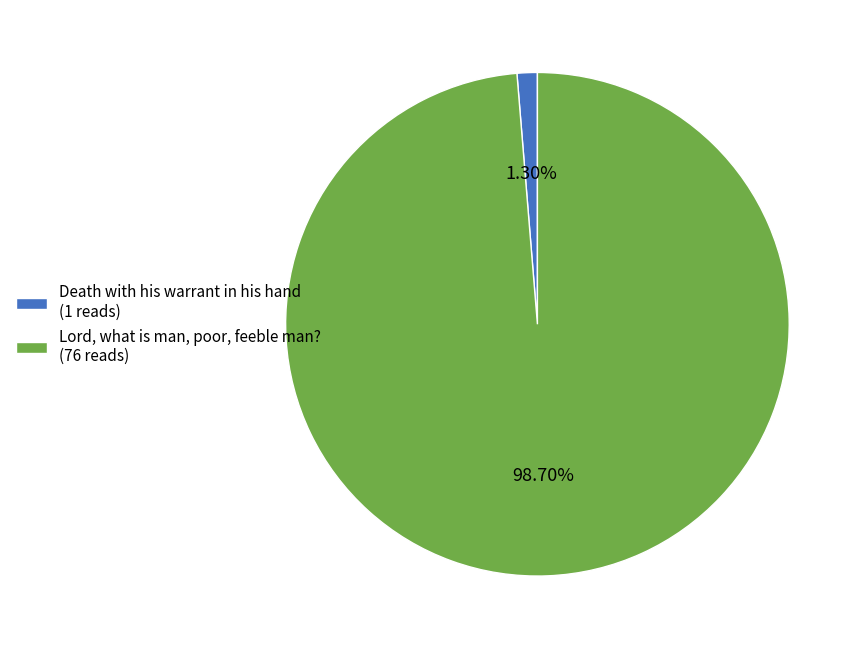

How many segments does this pie chart have?

2